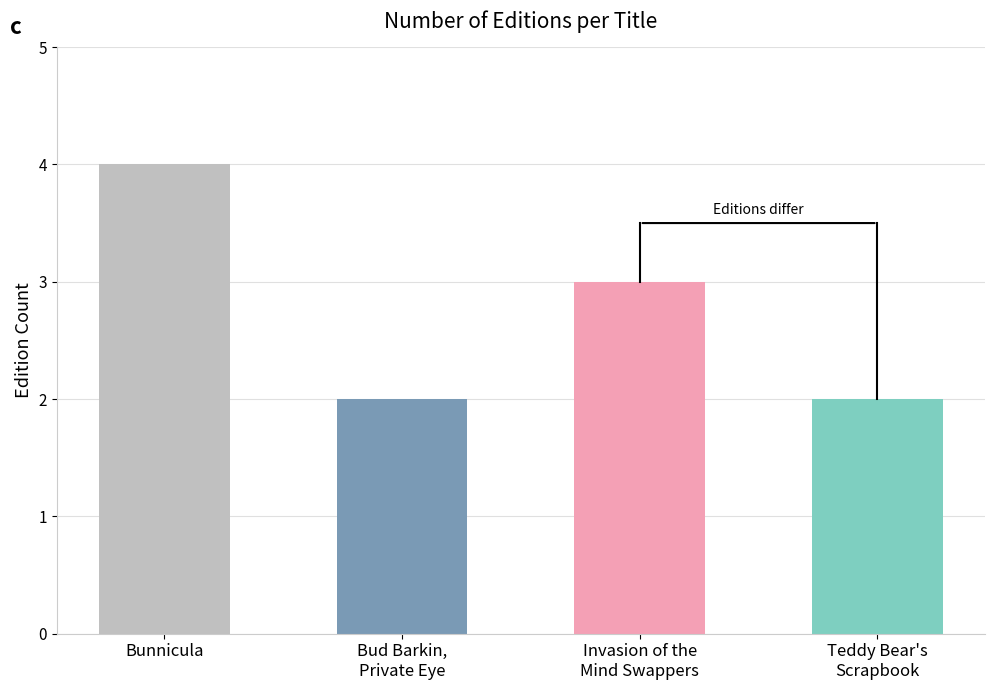

Rank the categories by value from lowest to highest.

Bud Barkin, Private Eye, Teddy Bear's Scrapbook, Invasion of the Mind Swappers, Bunnicula